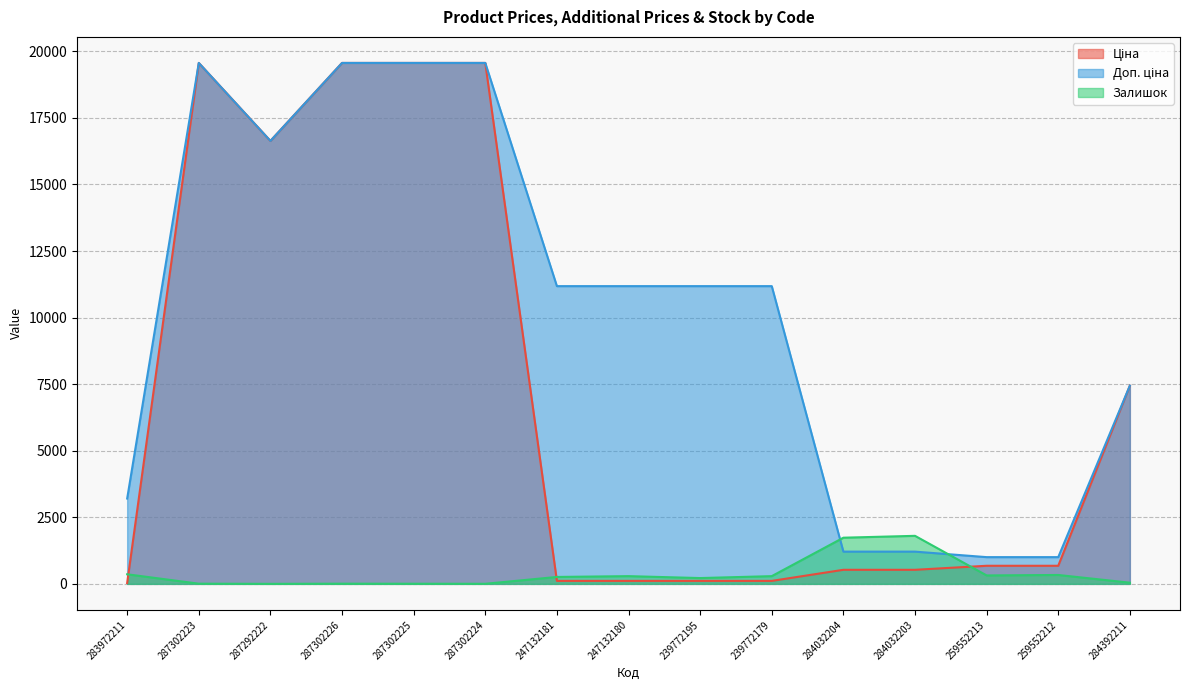

Does the chart display data point markers on the line(s)?

No